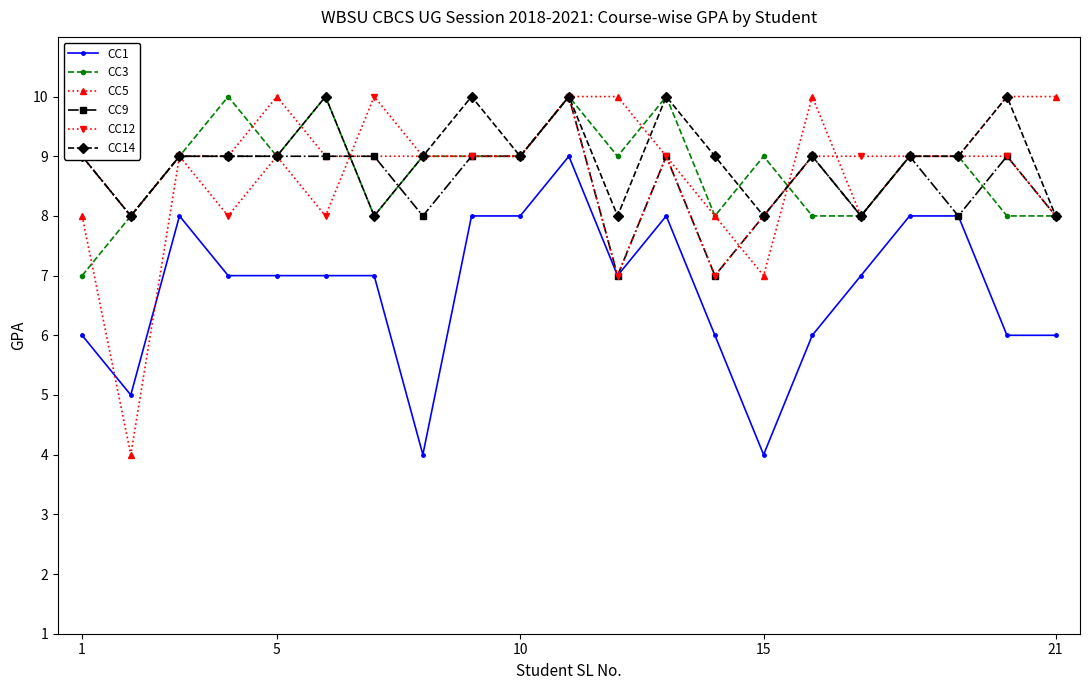

Which series has the largest total across all categories?

CC14